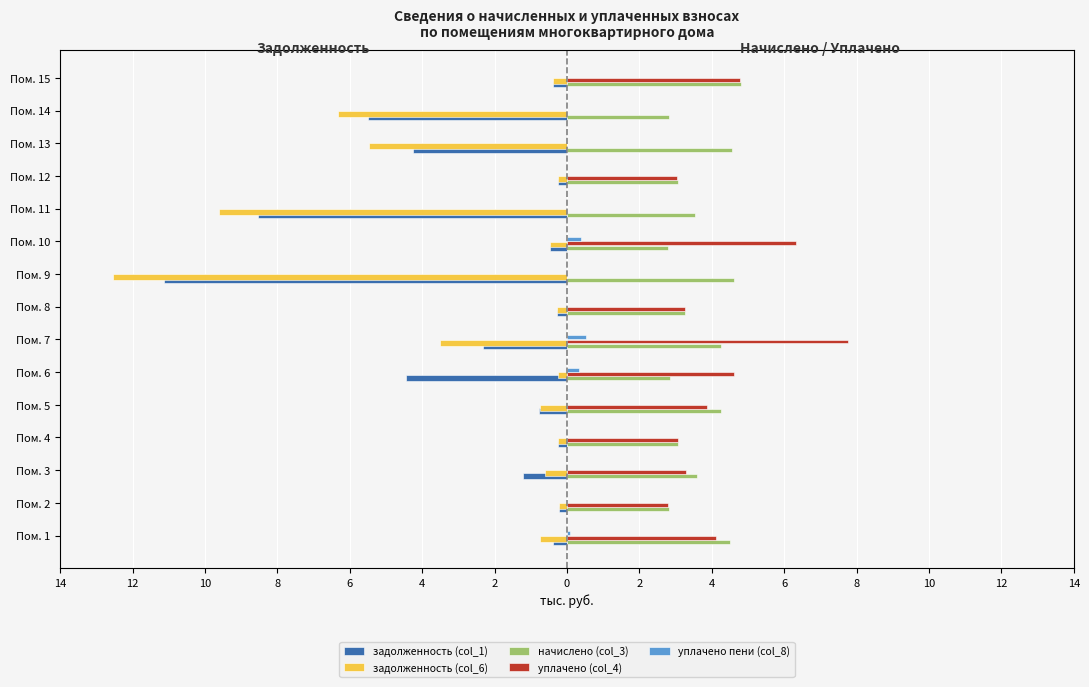

What is the maximum value shown in the chart?

7.8